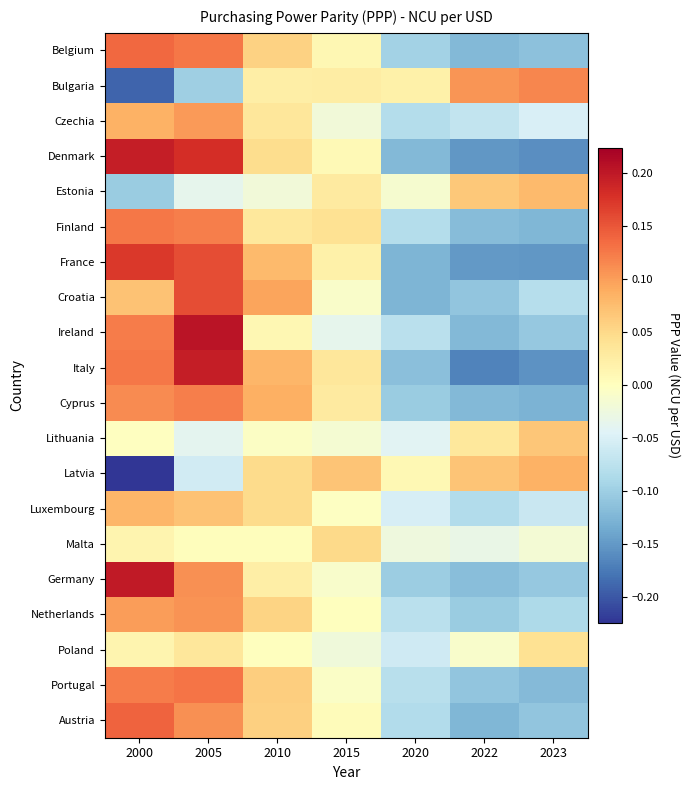

Rank the series at 2020 from lowest to highest value.

Croatia, France, Denmark, Italy, Cyprus, Germany, Belgium, Austria, Finland, Czechia, Portugal, Ireland, Netherlands, Poland, Luxembourg, Lithuania, Malta, Estonia, Latvia, Bulgaria